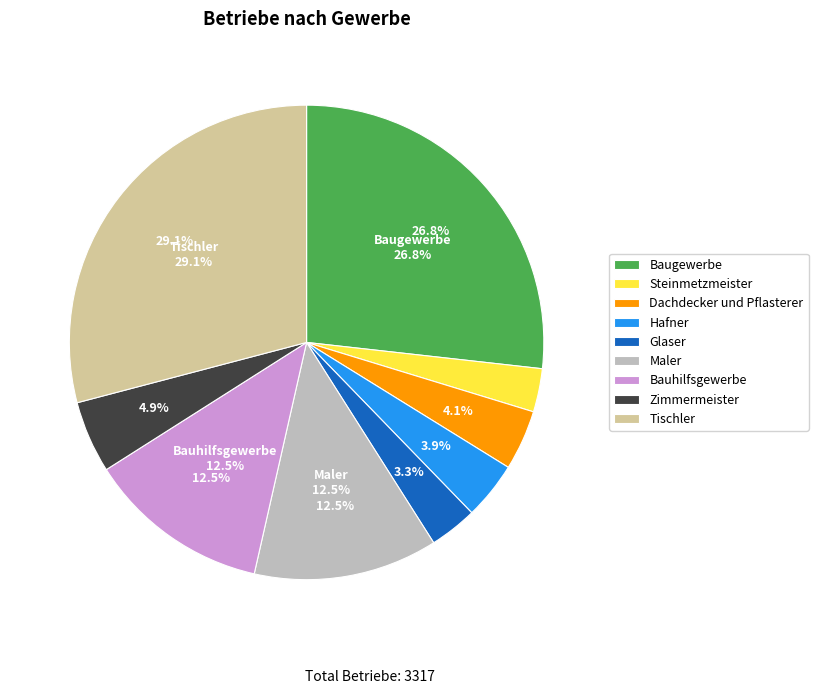

Is the sum of Baugewerbe and Zimmermeister greater than half?

No